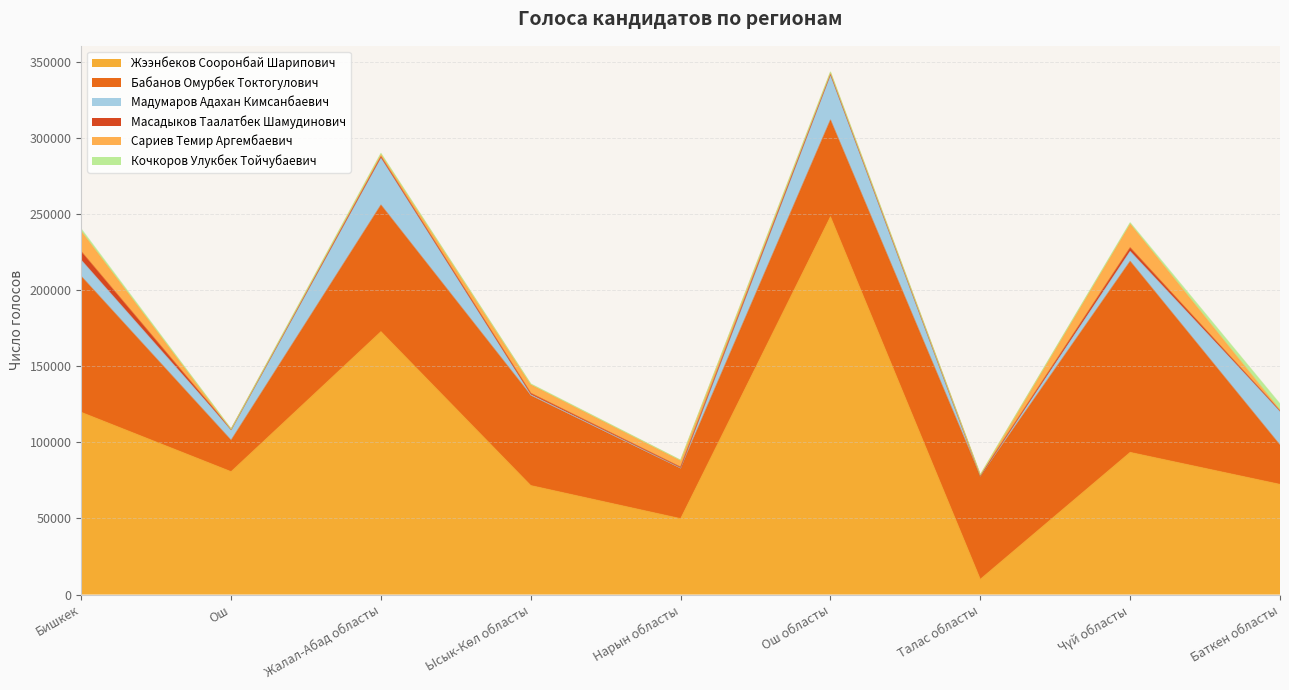

At which category does Жээнбеков Сооронбай Шарипович reach its first local valley?

Ош